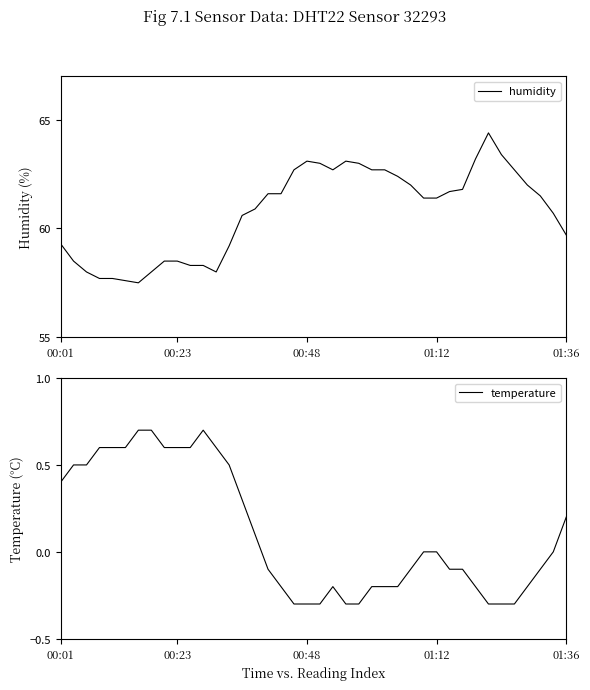

Which category has the lowest value across all series?

18